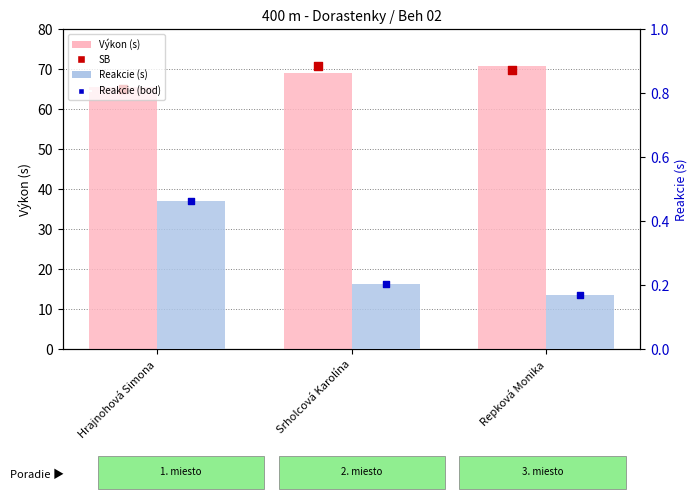

Which series has the largest total across all categories?

SB